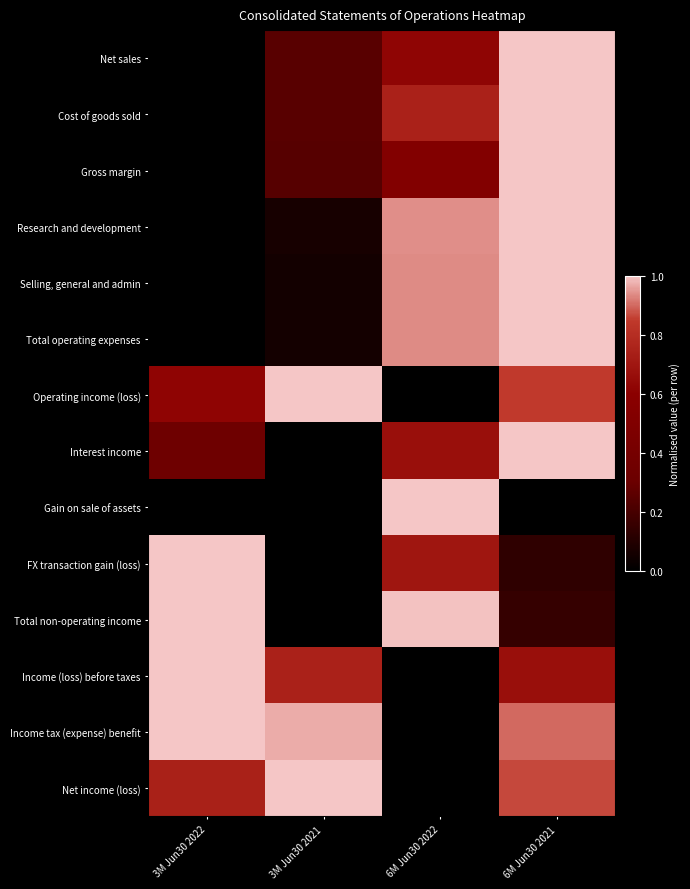

Reading left to right, extract all data points from this chart.

Net sales: 3M Jun30 2022=0.0	3M Jun30 2021=0.2	6M Jun30 2022=0.6	6M Jun30 2021=1.0
Cost of goods sold: 3M Jun30 2022=0.0	3M Jun30 2021=0.2	6M Jun30 2022=0.7	6M Jun30 2021=1.0
Gross margin: 3M Jun30 2022=0.0	3M Jun30 2021=0.2	6M Jun30 2022=0.5	6M Jun30 2021=1.0
Research and development: 3M Jun30 2022=0.0	3M Jun30 2021=0.1	6M Jun30 2022=0.9	6M Jun30 2021=1.0
Selling, general and admin: 3M Jun30 2022=0.0	3M Jun30 2021=0.1	6M Jun30 2022=0.9	6M Jun30 2021=1.0
Total operating expenses: 3M Jun30 2022=0.0	3M Jun30 2021=0.1	6M Jun30 2022=0.9	6M Jun30 2021=1.0
Operating income (loss): 3M Jun30 2022=0.6	3M Jun30 2021=1.0	6M Jun30 2022=0.0	6M Jun30 2021=0.8
Interest income: 3M Jun30 2022=0.3	3M Jun30 2021=0.0	6M Jun30 2022=0.7	6M Jun30 2021=1.0
Gain on sale of assets: 3M Jun30 2022=0.0	3M Jun30 2021=0.0	6M Jun30 2022=1.0	6M Jun30 2021=0.0
FX transaction gain (loss): 3M Jun30 2022=1.0	3M Jun30 2021=0.0	6M Jun30 2022=0.7	6M Jun30 2021=0.1
Total non-operating income: 3M Jun30 2022=1.0	3M Jun30 2021=0.0	6M Jun30 2022=1.0	6M Jun30 2021=0.1
Income (loss) before taxes: 3M Jun30 2022=1.0	3M Jun30 2021=0.7	6M Jun30 2022=0.0	6M Jun30 2021=0.7
Income tax (expense) benefit: 3M Jun30 2022=1.0	3M Jun30 2021=1.0	6M Jun30 2022=0.0	6M Jun30 2021=0.9
Net income (loss): 3M Jun30 2022=0.7	3M Jun30 2021=1.0	6M Jun30 2022=0.0	6M Jun30 2021=0.9